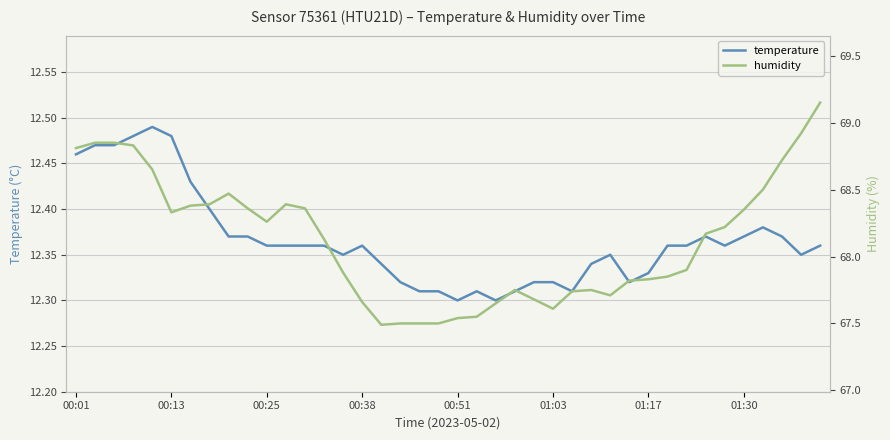

What is the lowest value of the humidity series?

67.5